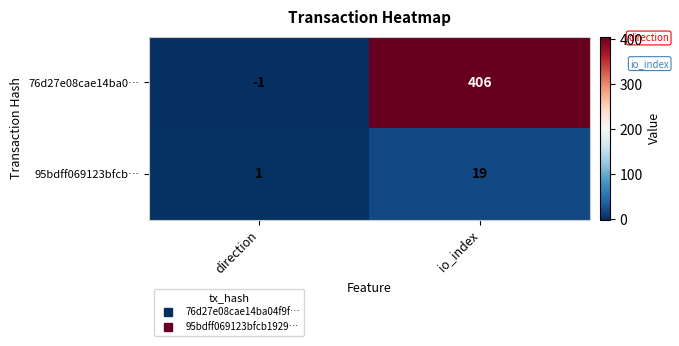

How many values in the 95bdff069123bfcb… series are below 19?

1